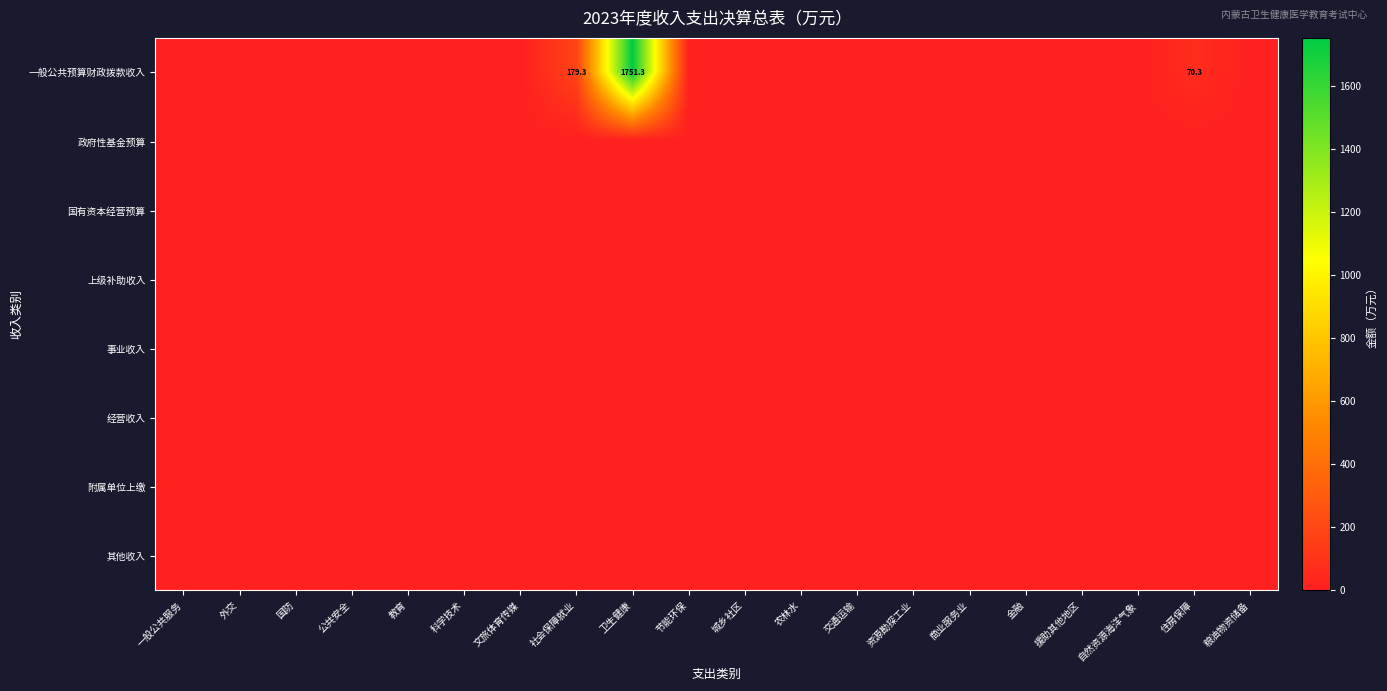

Where is 其他收入 nearest to the value 0?

一般公共服务